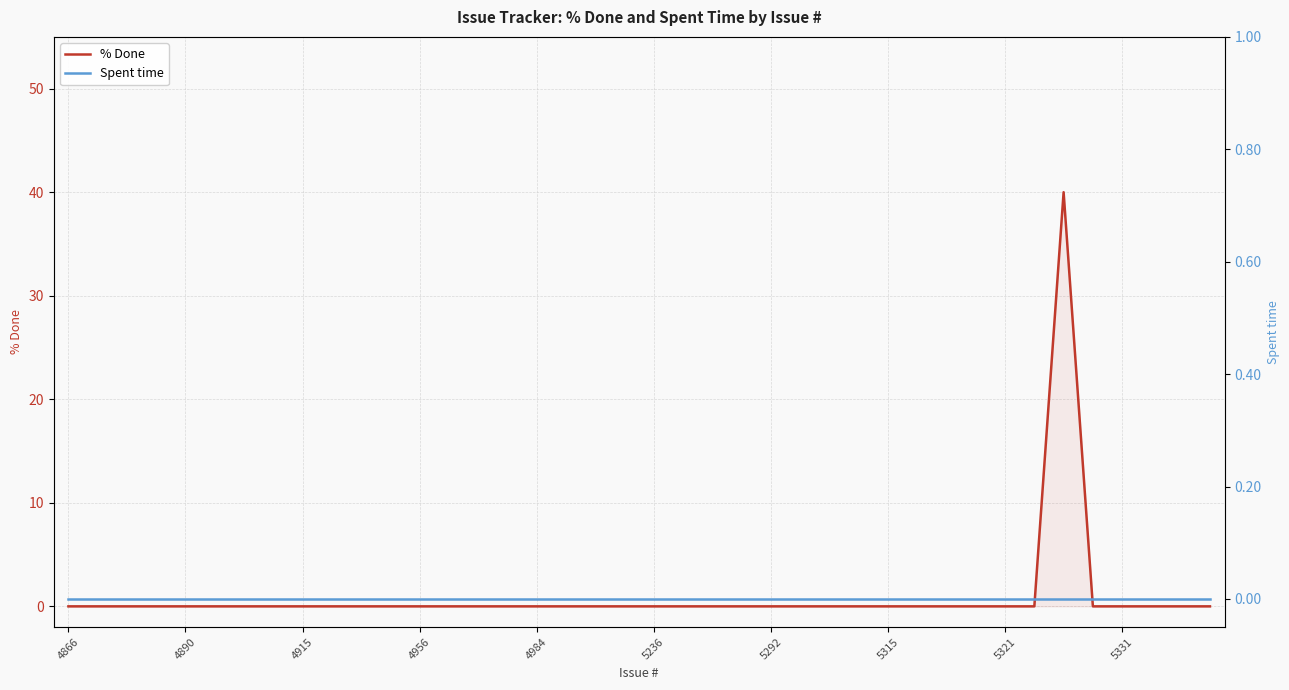

How many values in % Done are above zero?

1